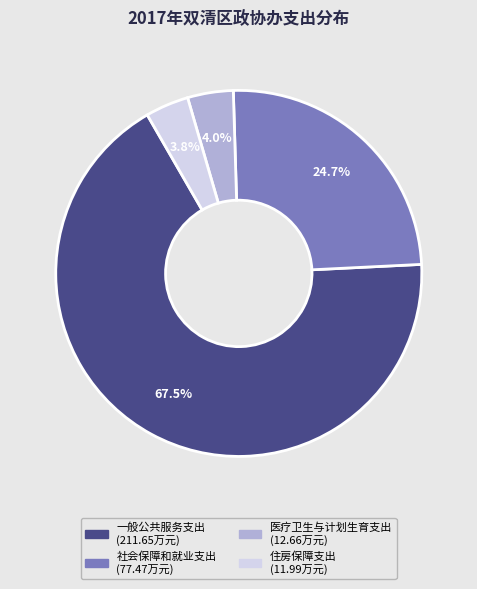

What portion of the pie excludes 医疗卫生与计划生育支出?

96.0%